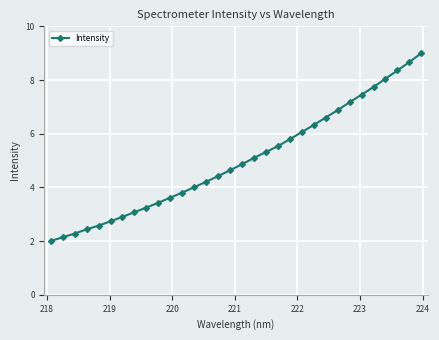

What is the sum of all values?

160.5